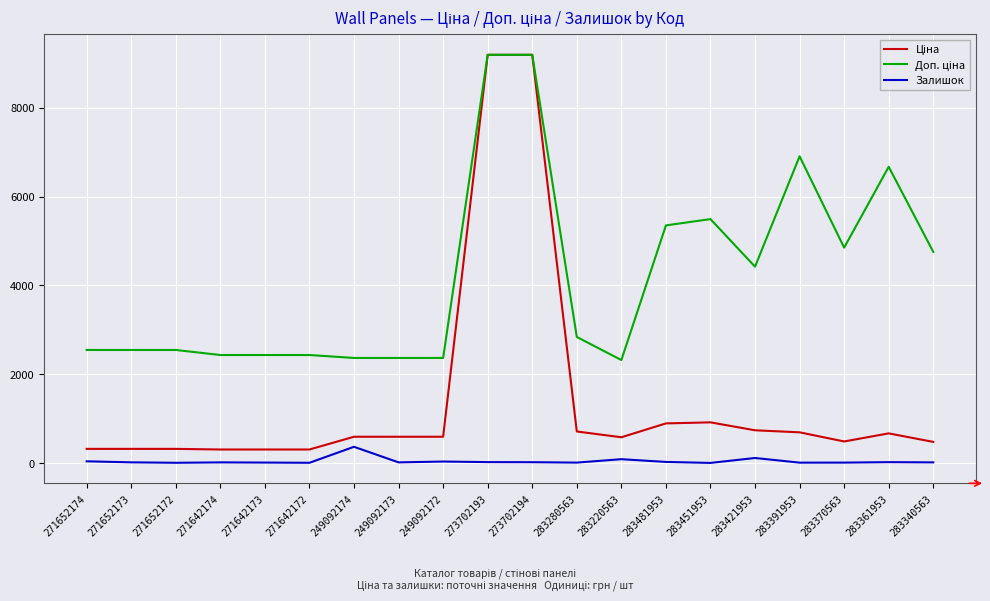

Is this an area chart (filled region under the line)?

No